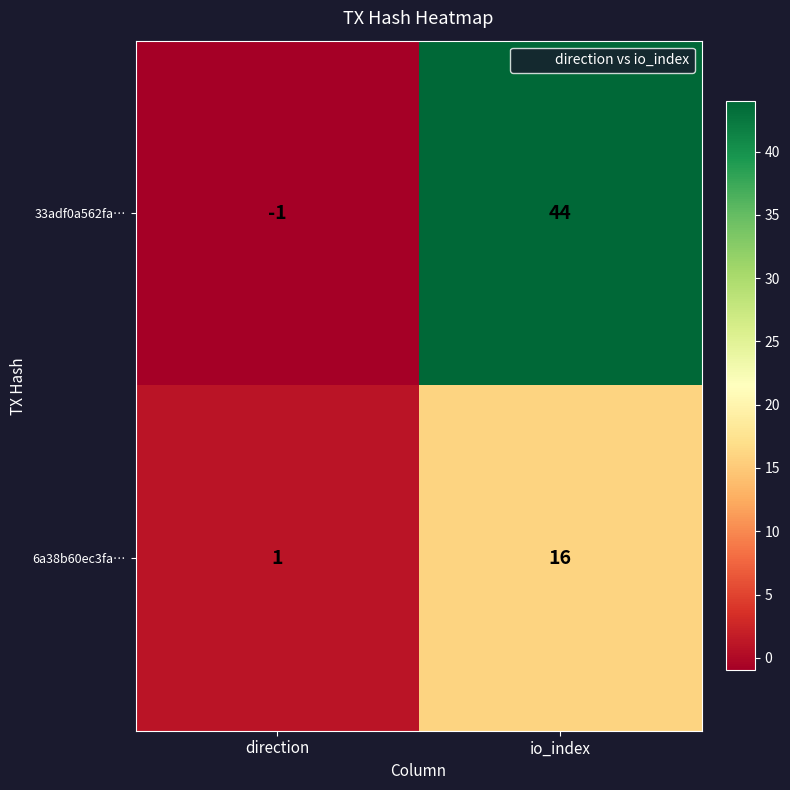

True or false: 33adf0a562fa… has a value of 44 at io_index.

True